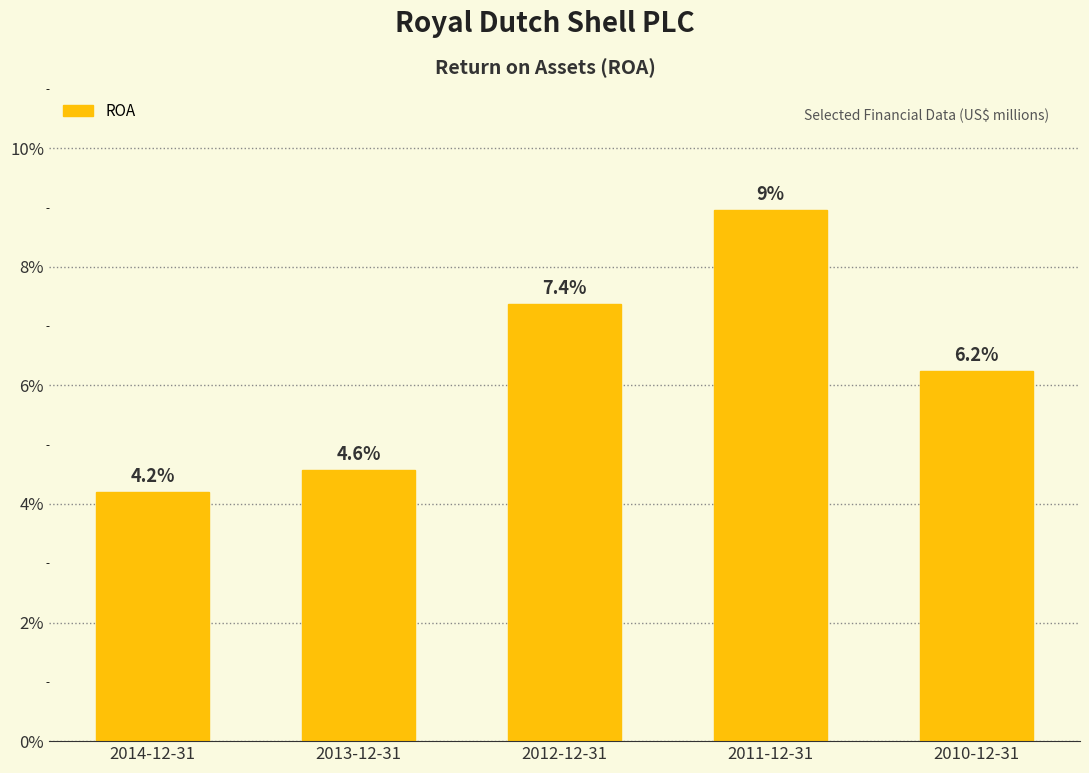

Are the bars horizontal?

No